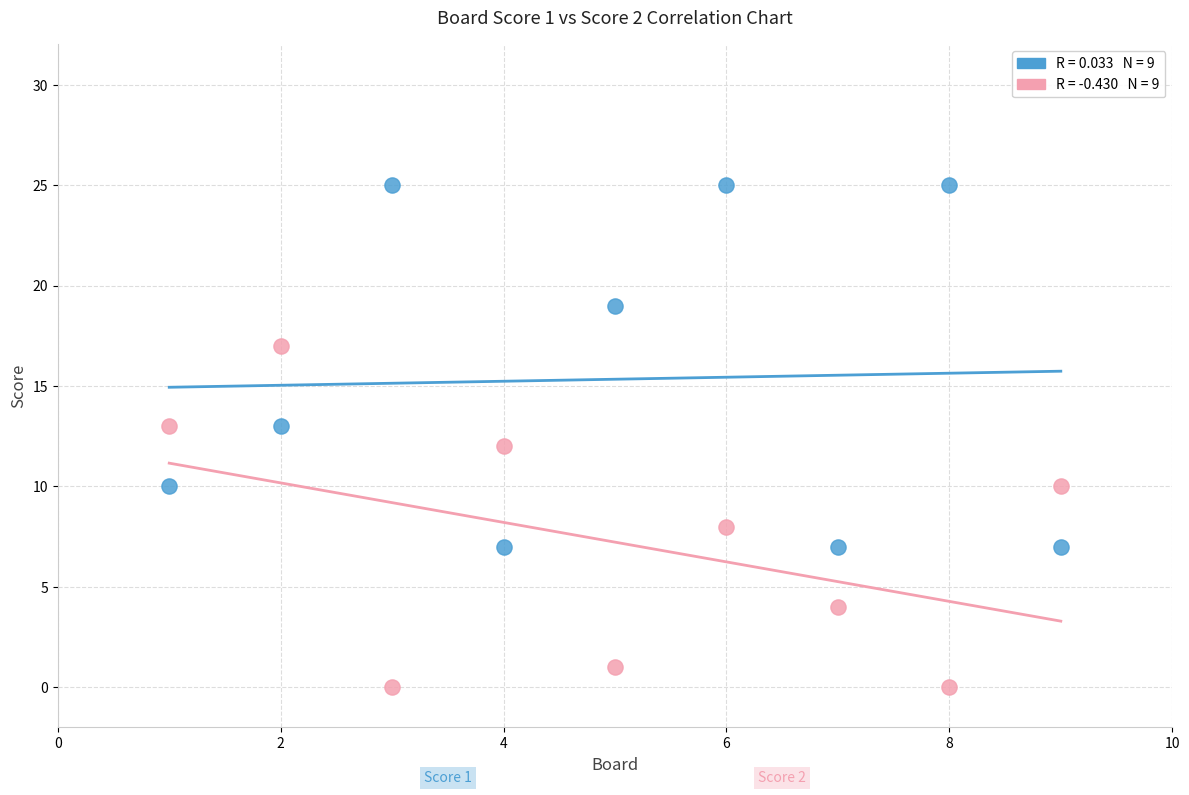

Across all data points, what is the range of Y values (max minus min)?

25